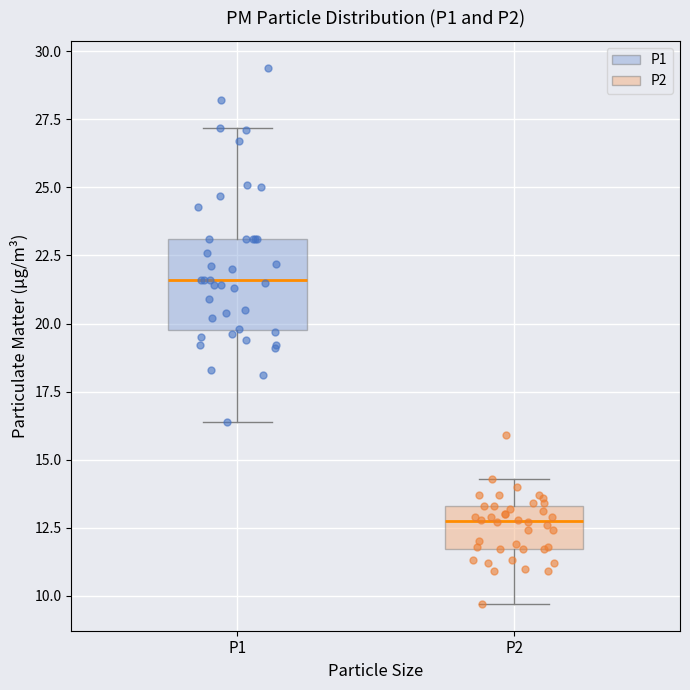

Which box's median line is the highest?

P1